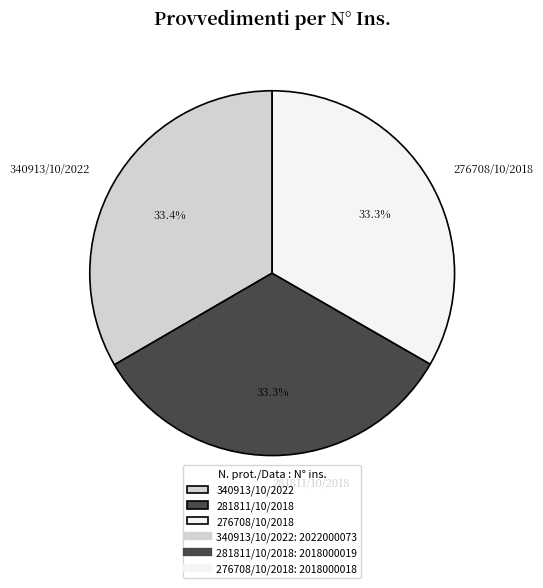

What is the ratio of the value at 281811/10/2018 to the value at 340913/10/2022?

1.0